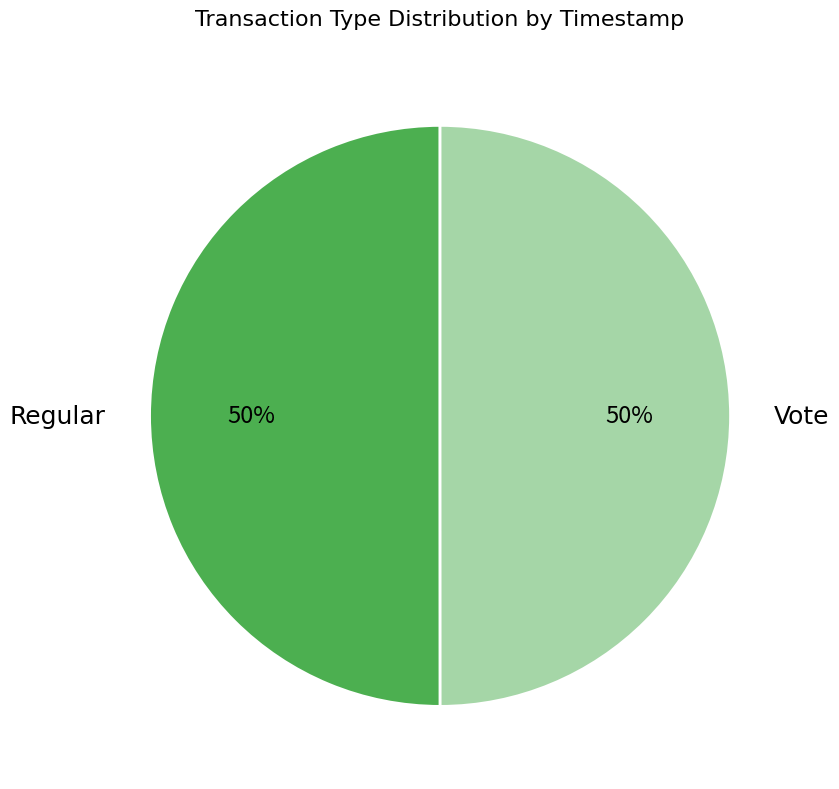

Is it true that Vote is 41% of the pie?

False